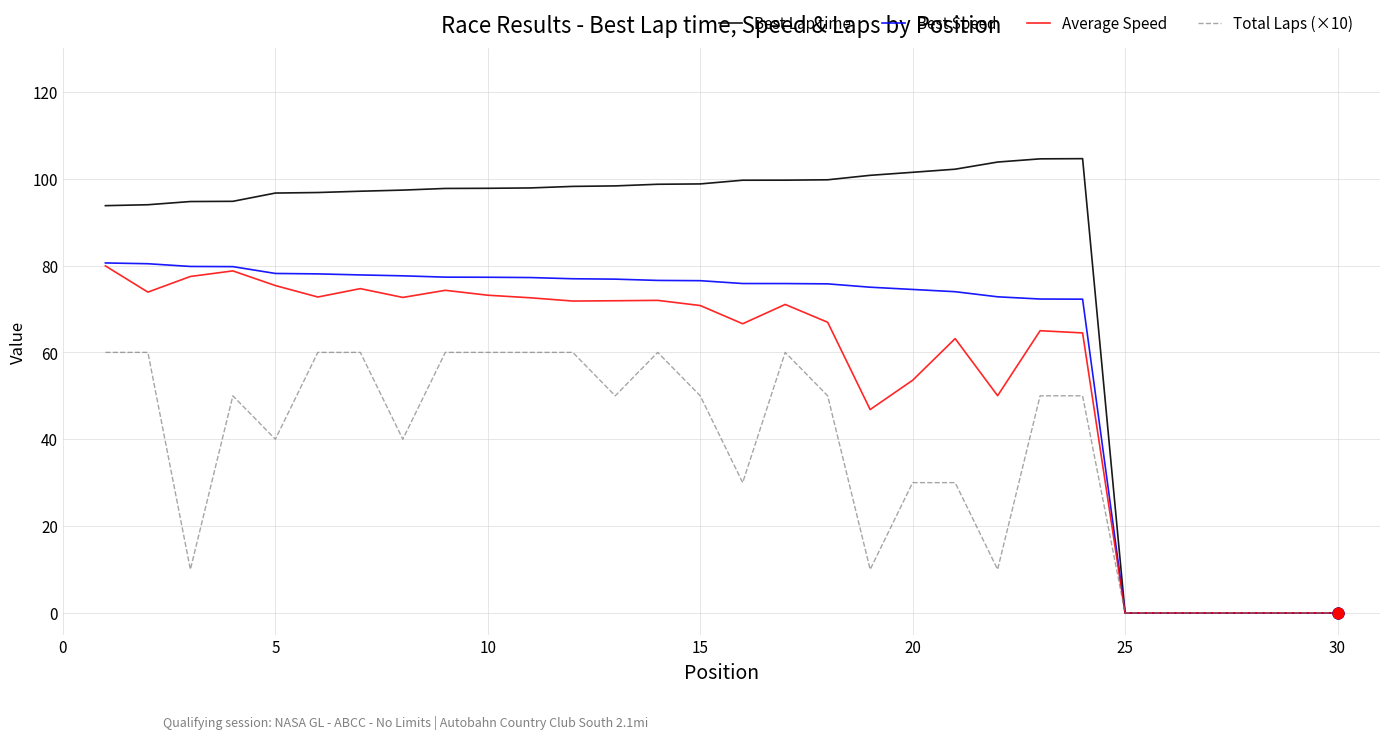

Which series has the largest total across all categories?

Best Lap time